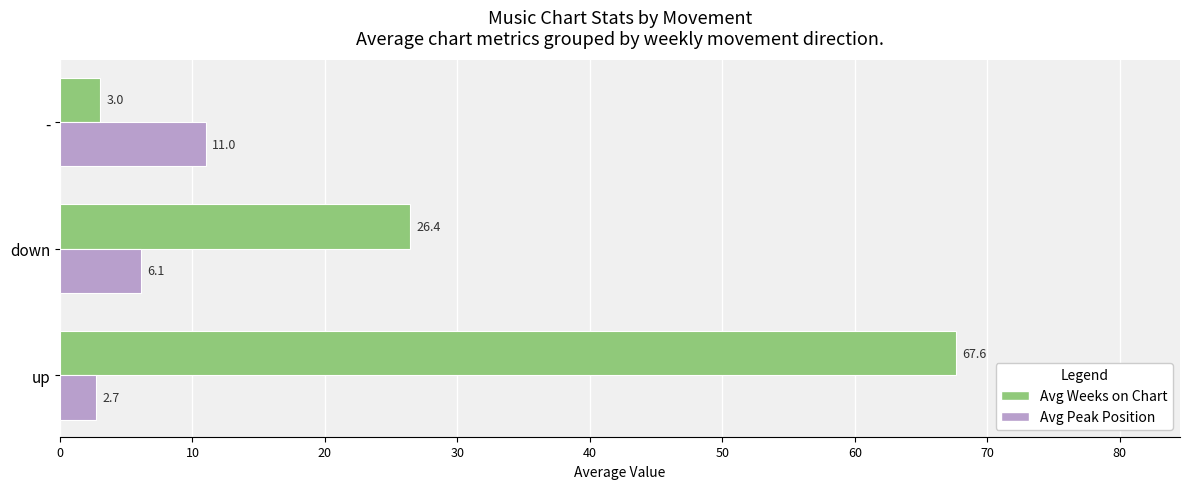

What is the highest value of the Avg Weeks on Chart series?

67.6